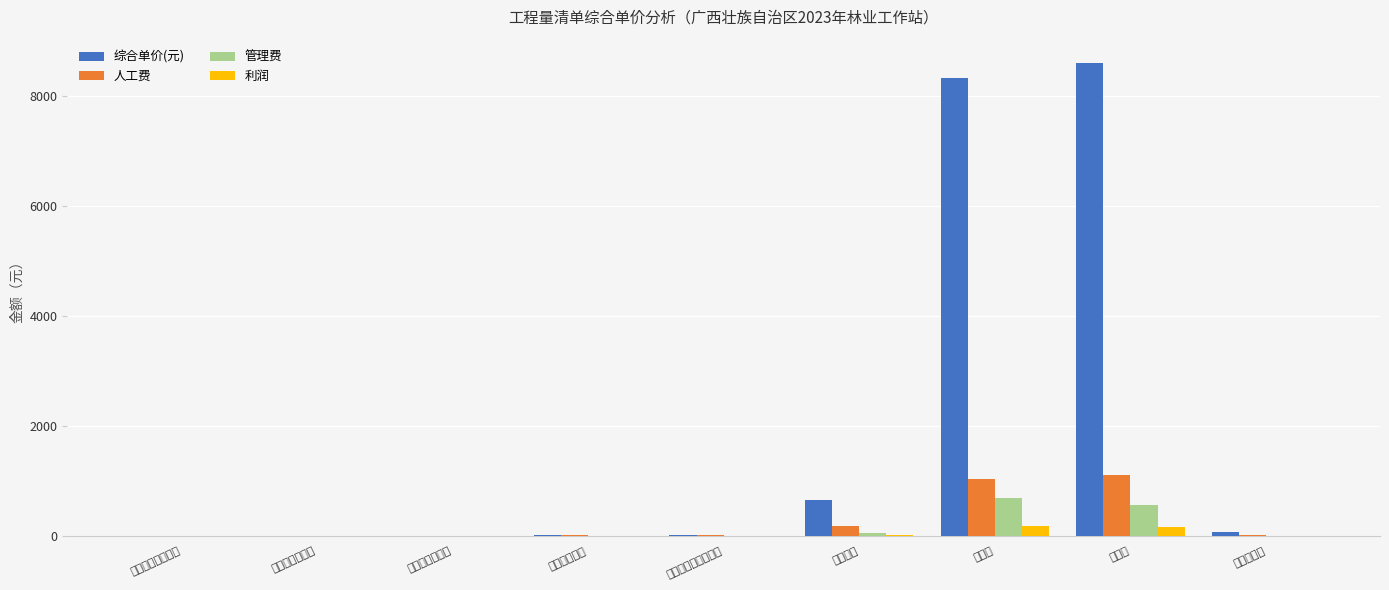

What is the label of the 4th bar from the right?

实心砖墙